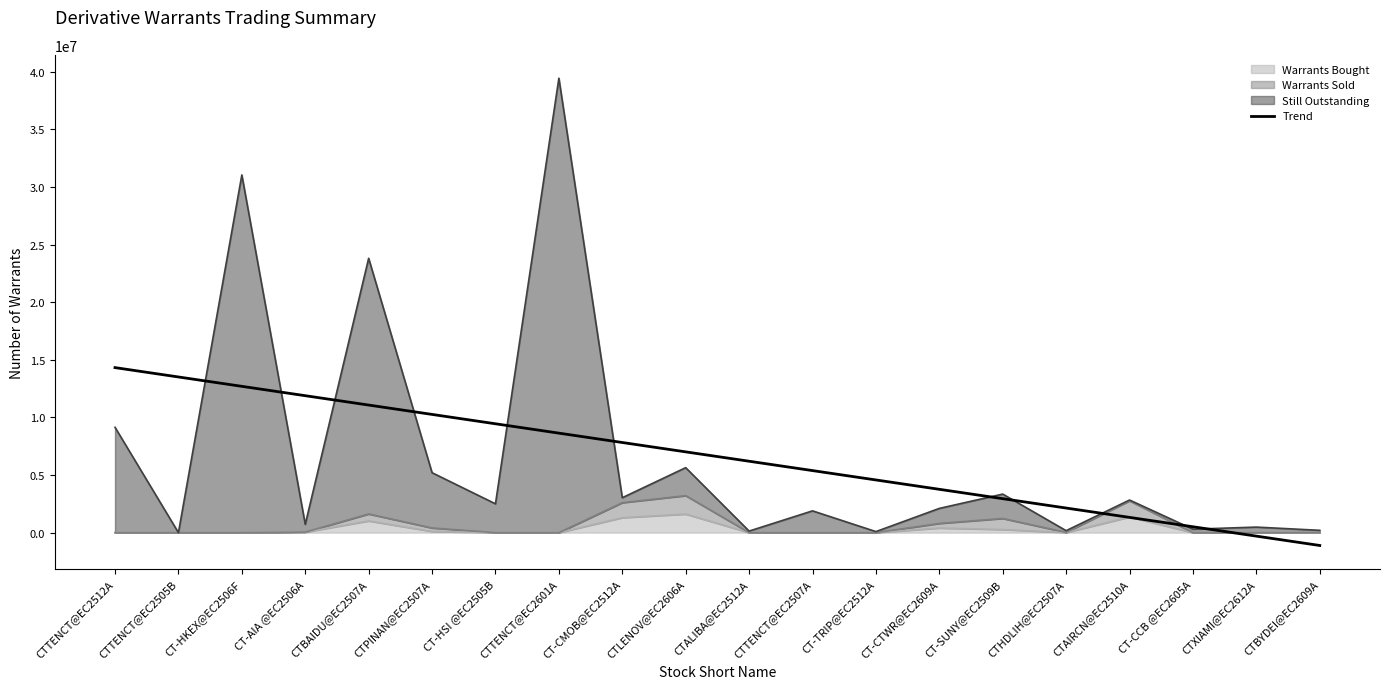

At which label is Still Outstanding closest to 19717500?

CTBAIDU@EC2507A